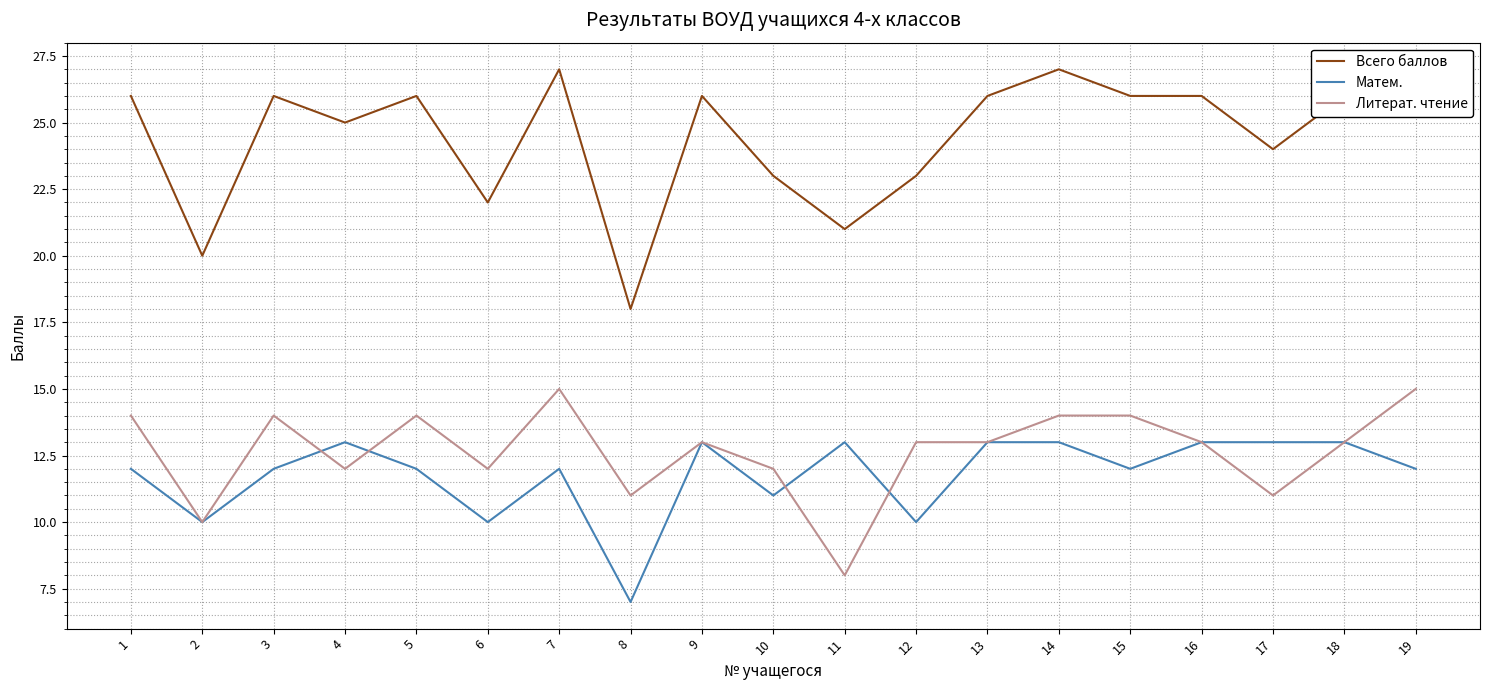

What is the average value of the Всего баллов series?

24